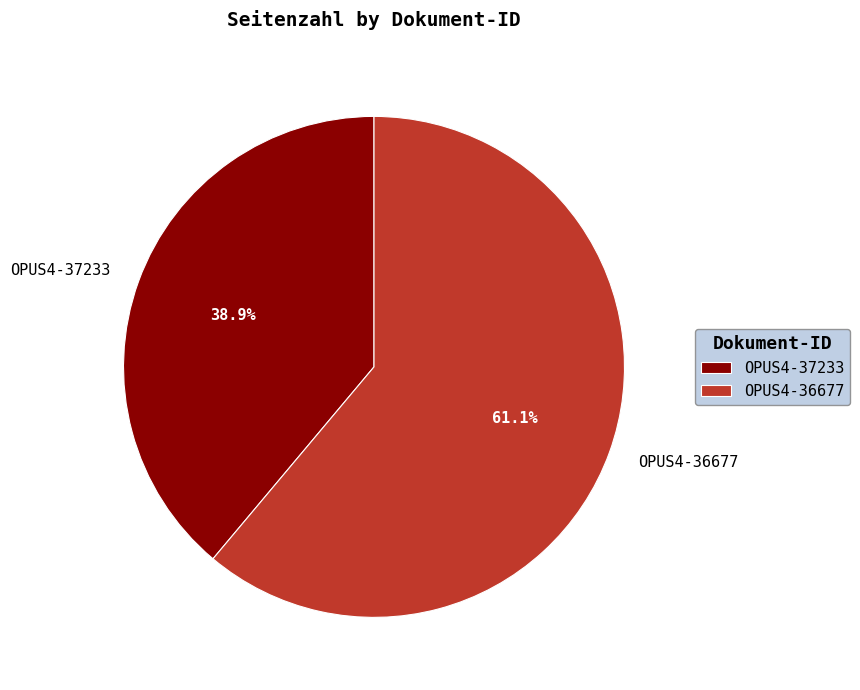

Combined, do OPUS4-36677 and OPUS4-37233 account for over 50%?

Yes